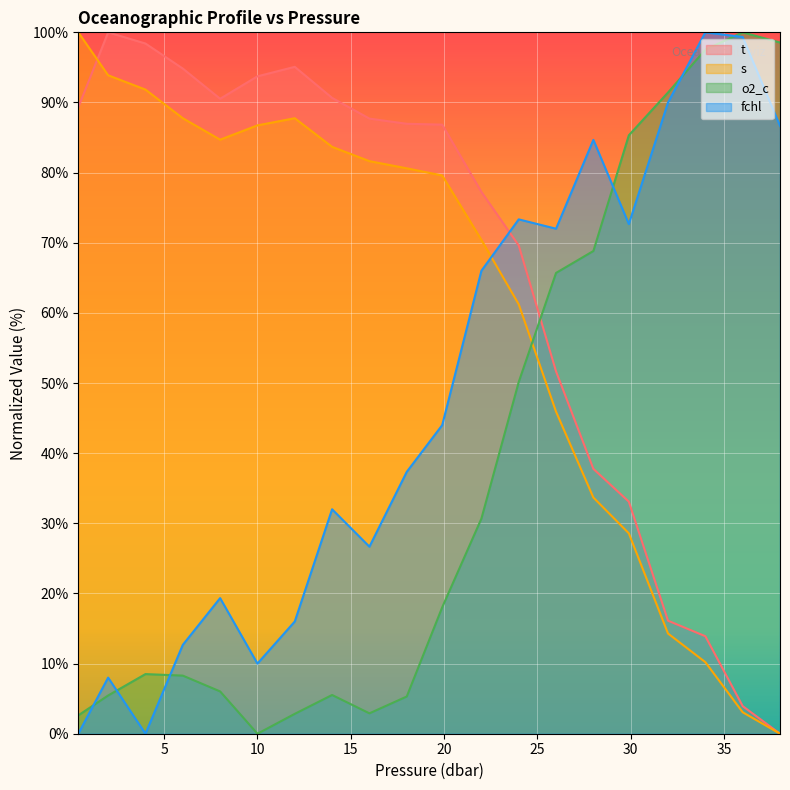

How many lines are shown in the chart?

4